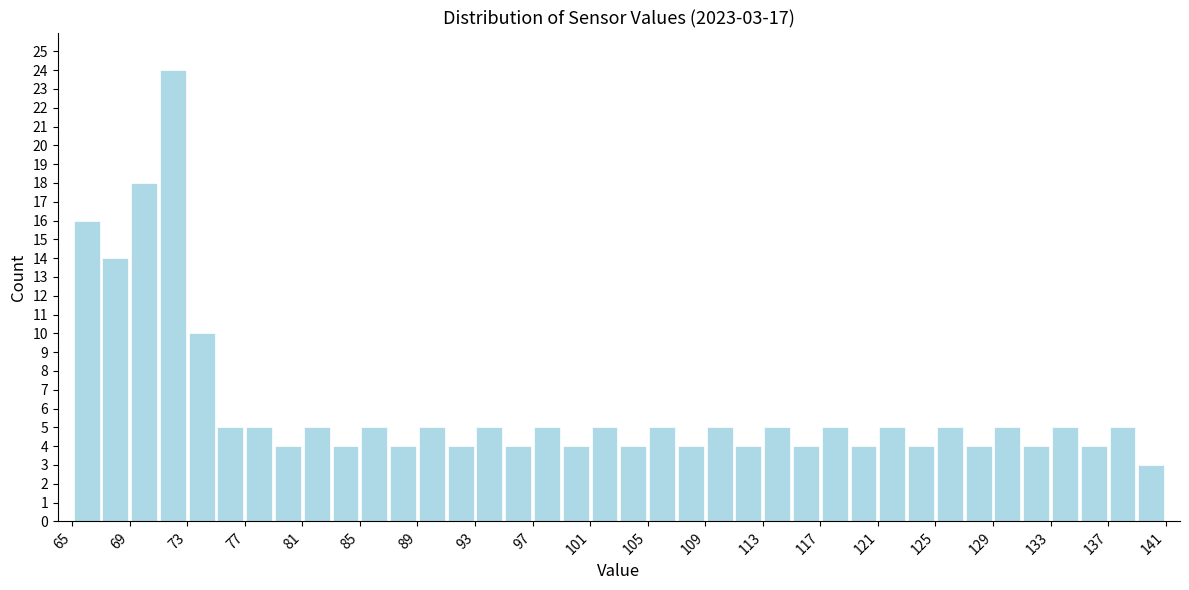

Which range on the x-axis has the tallest bar?

71 to 73